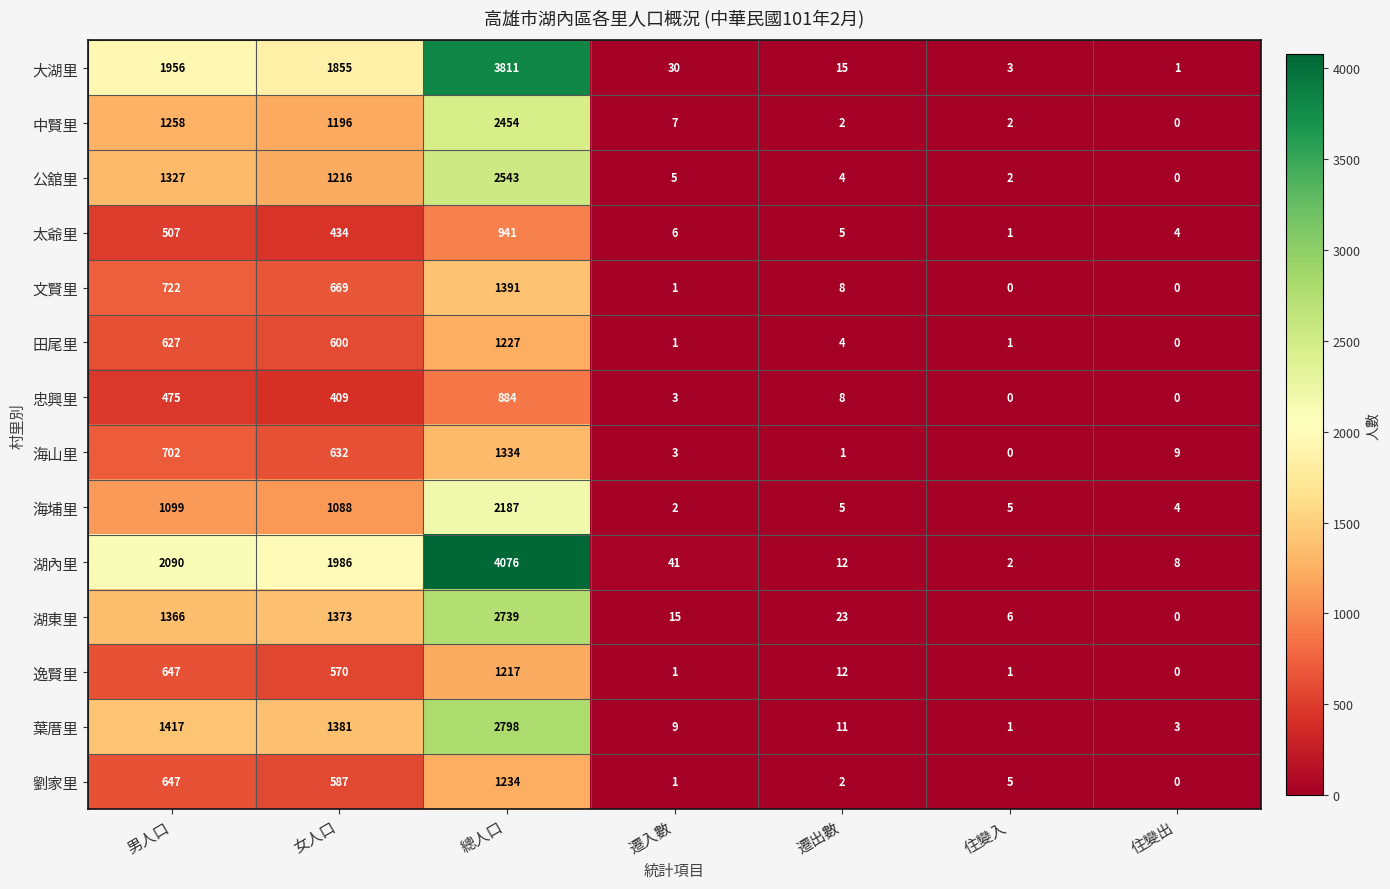

Which series has the largest total across all categories?

湖內里